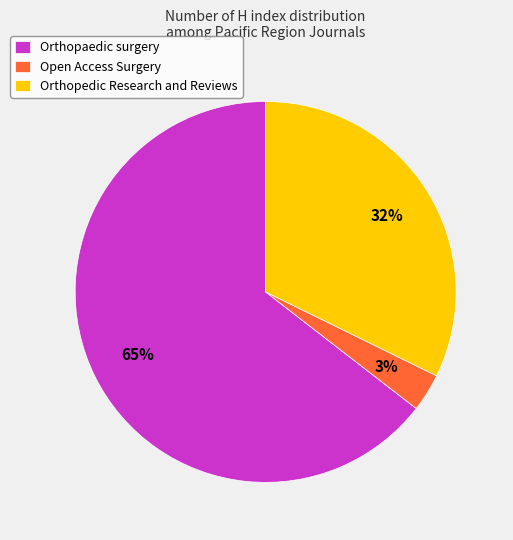

Do Orthopedic Research and Reviews and Open Access Surgery together represent more than half of the pie?

No